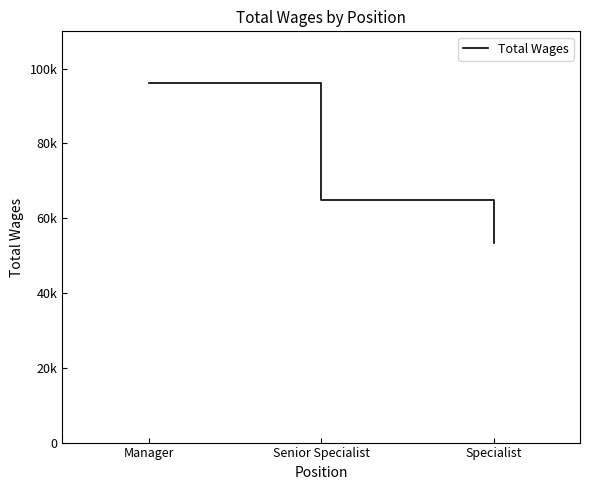

Reading left to right, extract all data points from this chart.

Manager=96265	Senior Specialist=64855	Specialist=53335